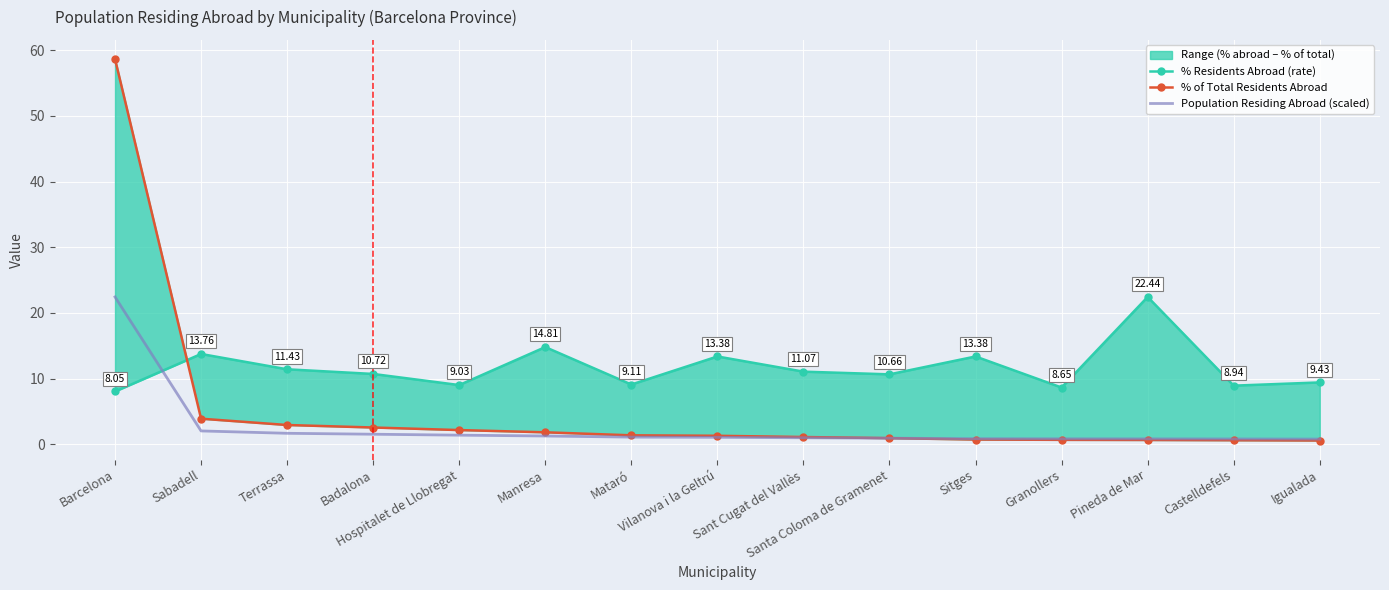

What is the sum of all Population Residing Abroad (scaled) values?

38.7